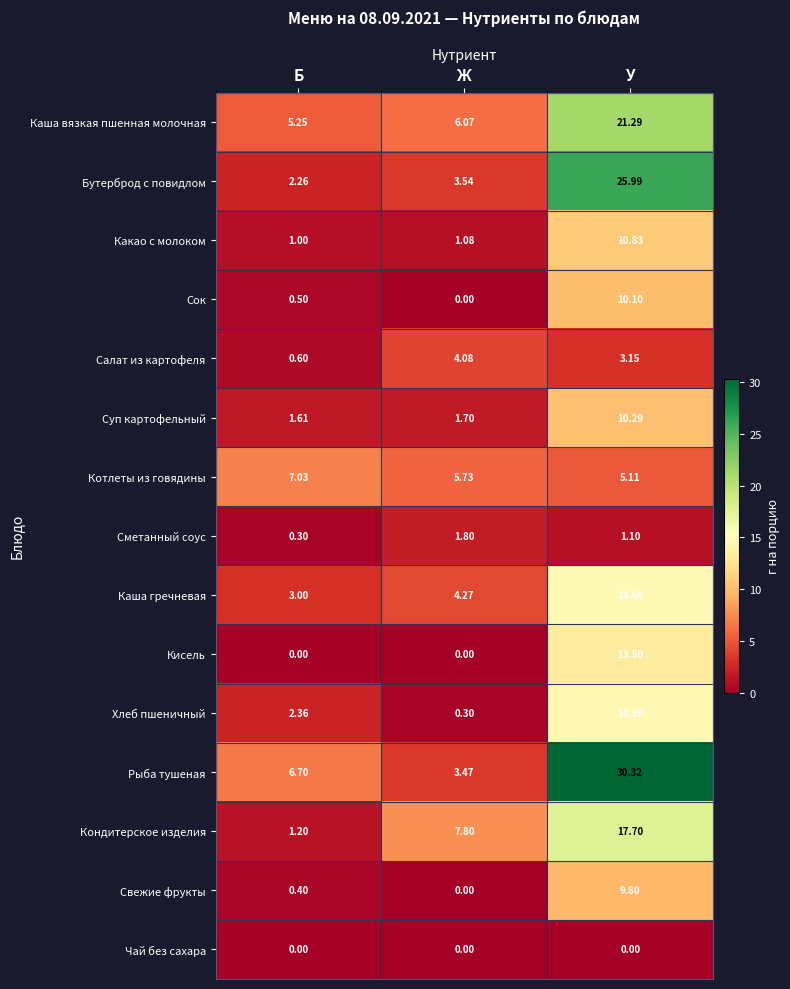

At how many categories does at least one series exceed 21?

1